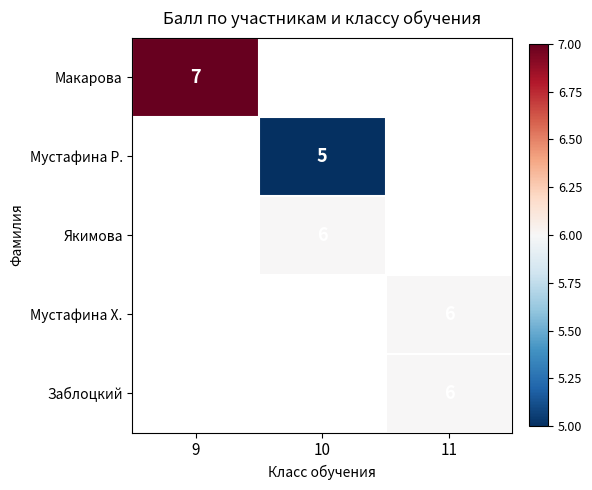

The value of Мустафина Р. at 10 is 5. True or false?

True